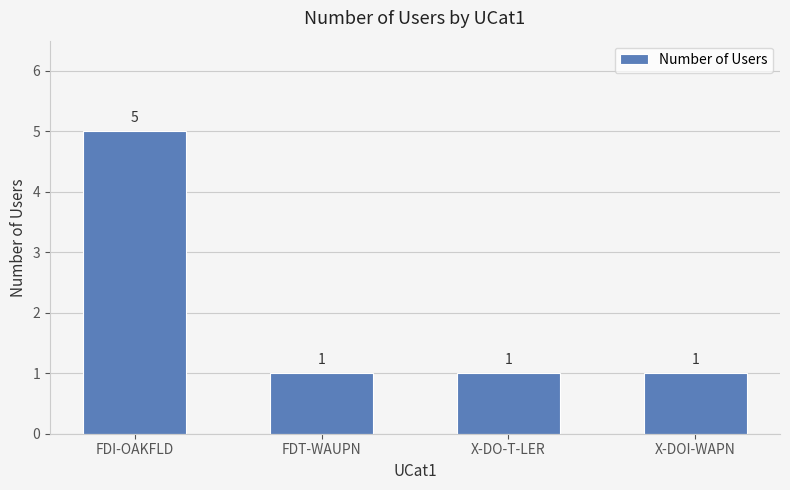

What is the change in value from FDI-OAKFLD to FDT-WAUPN?

-4